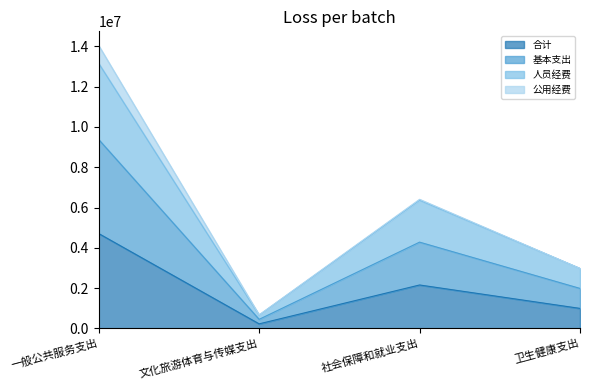

Rank the categories by 人员经费 value from highest to lowest.

一般公共服务支出, 社会保障和就业支出, 卫生健康支出, 文化旅游体育与传媒支出